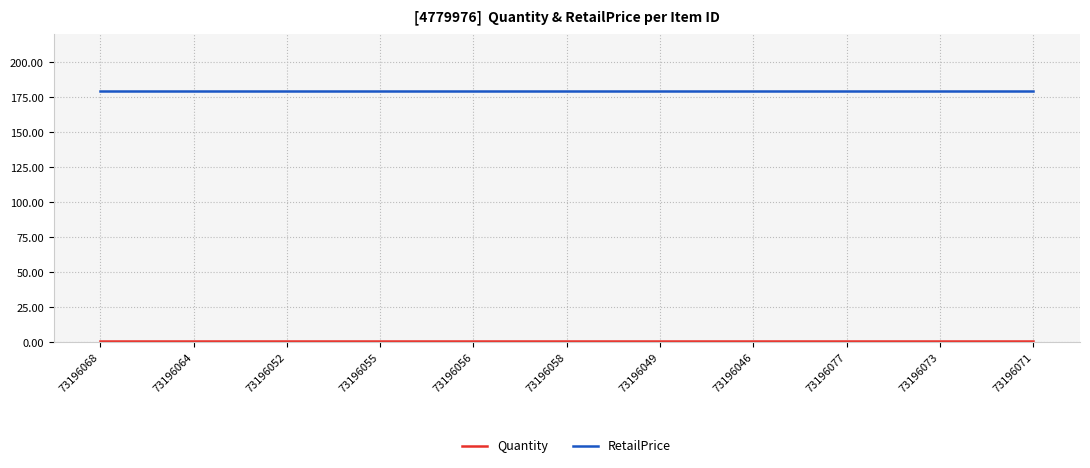

Is it true that RetailPrice equals 179.9 at 73196055?

True